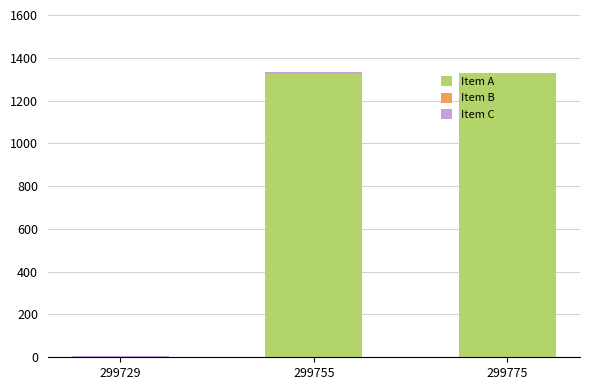

How many values in the Item A series exceed 1326?

2